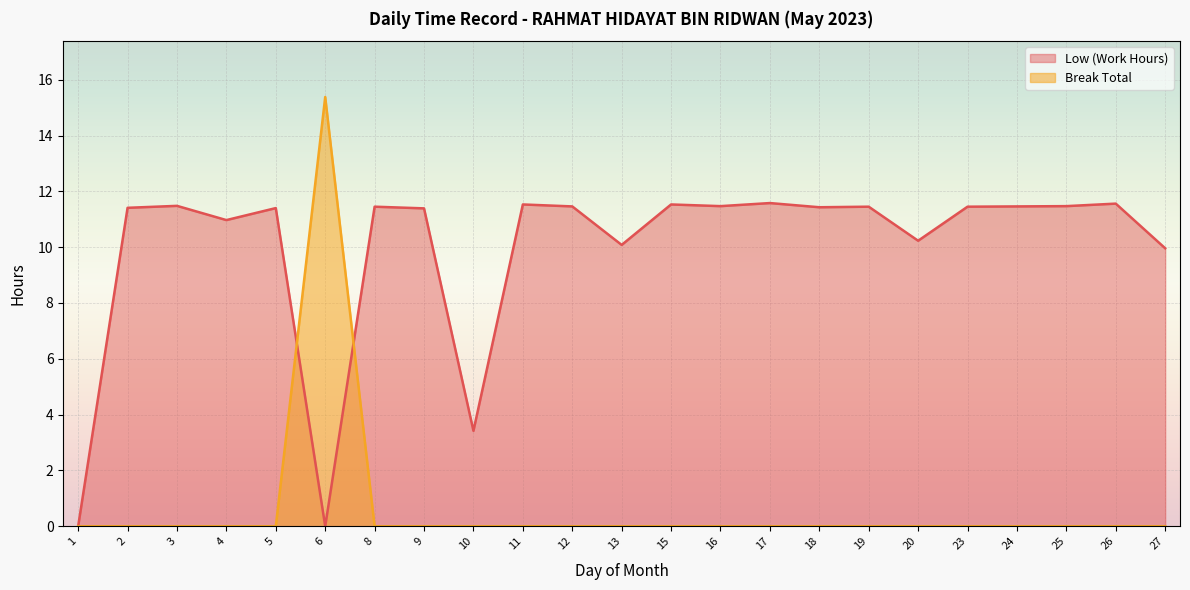

How many categories are shown in the chart?

23